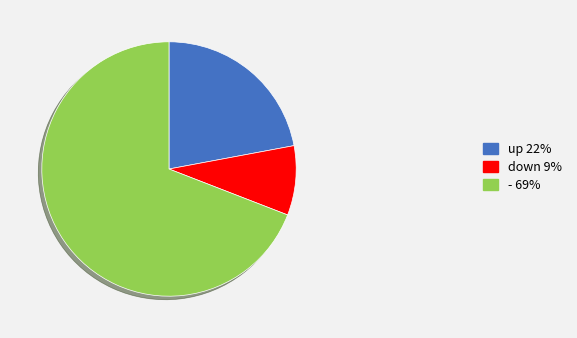

Which has a higher value, down 9% or up 22%?

up 22%